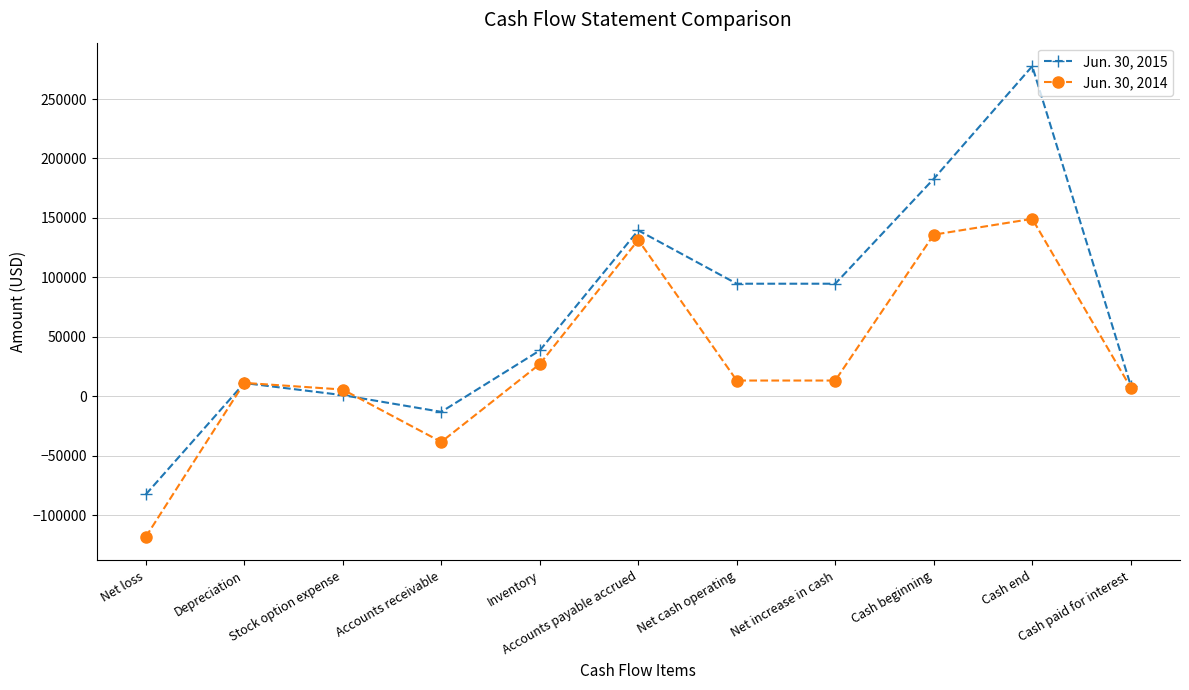

Does the chart have visible grid lines?

Yes